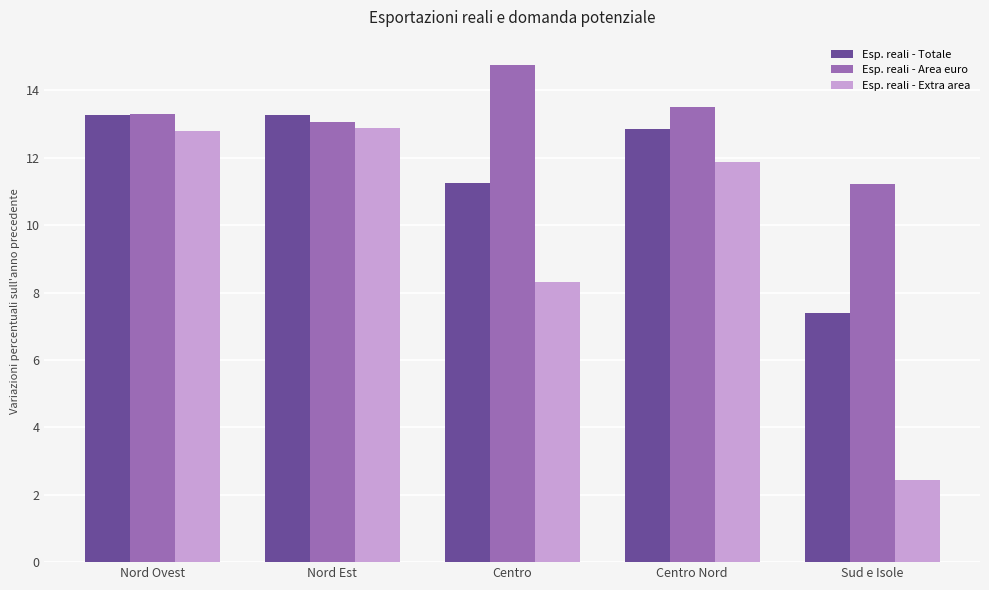

The value of Esp. reali - Area euro at Nord Ovest is 13.3. True or false?

True